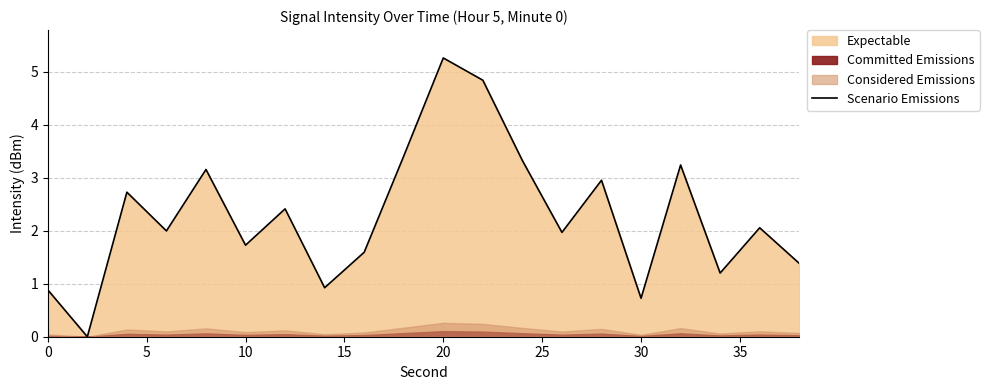

Which category has the highest value in the Scenario Emissions series?

20